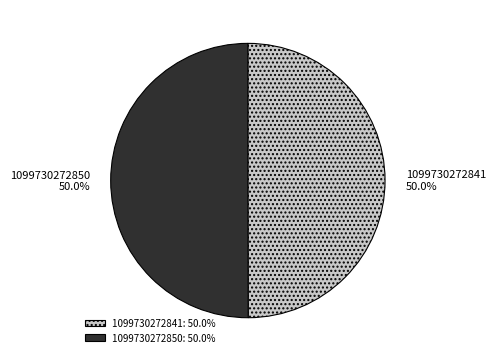

True or false: 1099730272841 accounts for 43% of the total.

False